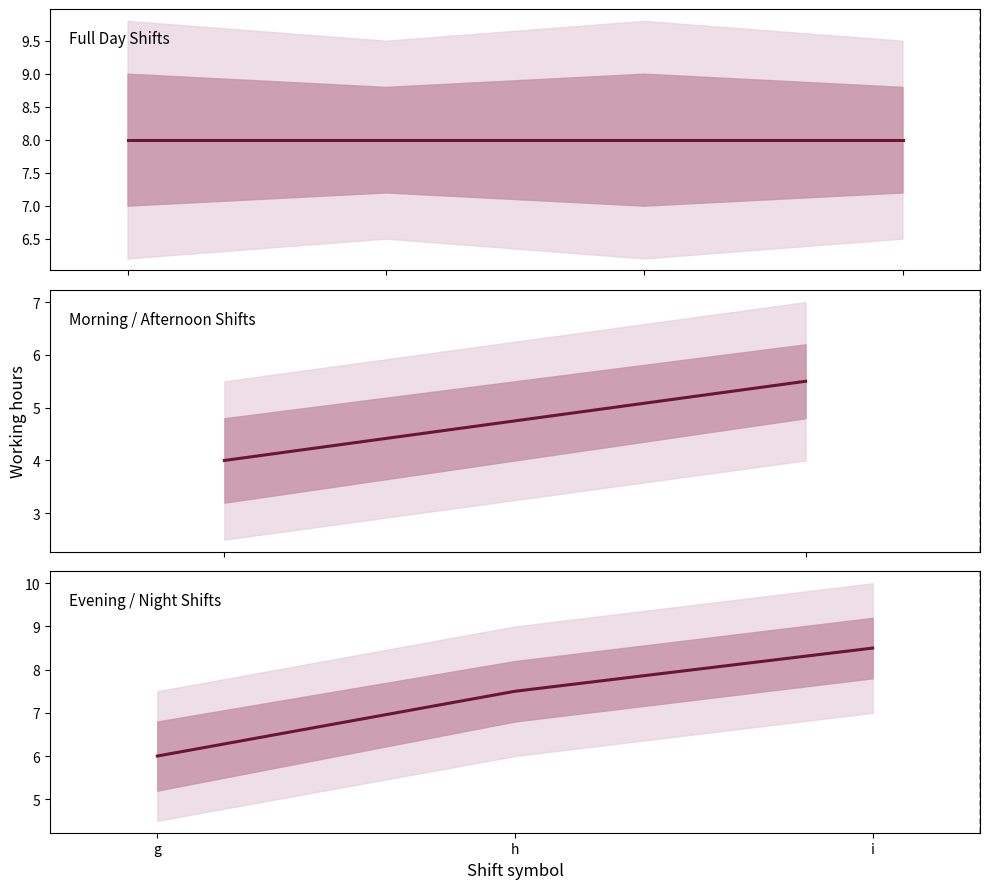

The value at i is 8.5. True or false?

True